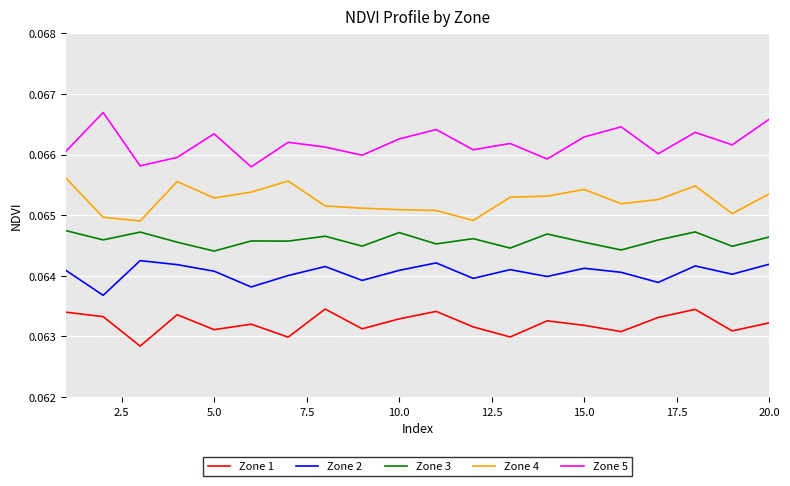

Which series has the largest total across all categories?

Zone 5